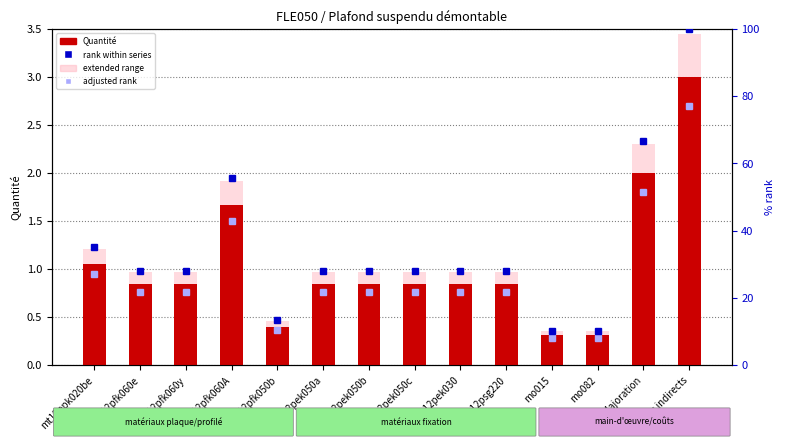

What is the spread (max minus min) of values at Majoration?

64.9